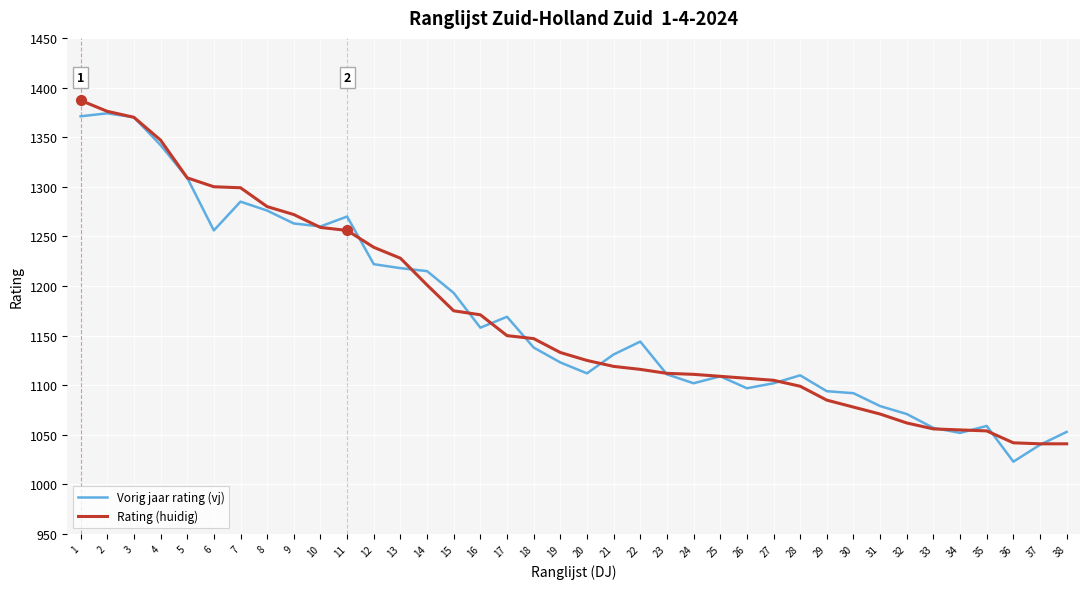

Is the value of Rating (huidig) at 38 greater than the value of Vorig jaar rating (vj) at 2?

No